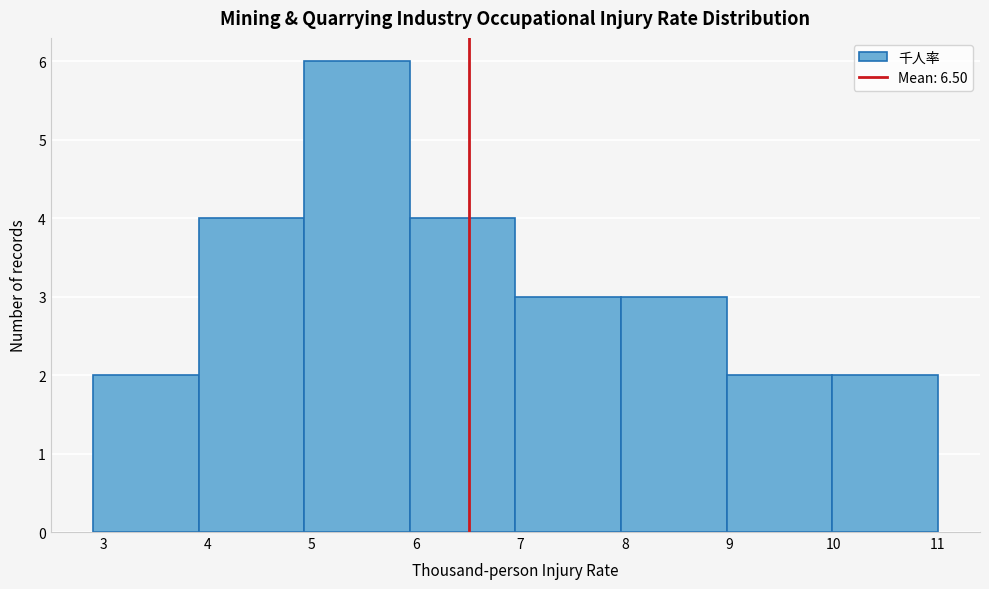

What is the height of the bar covering 7.0 to 8.0 on the x-axis? Neither the bar edges nor the heights are printed on the chart, so give them approximately, as read against the axes.

3